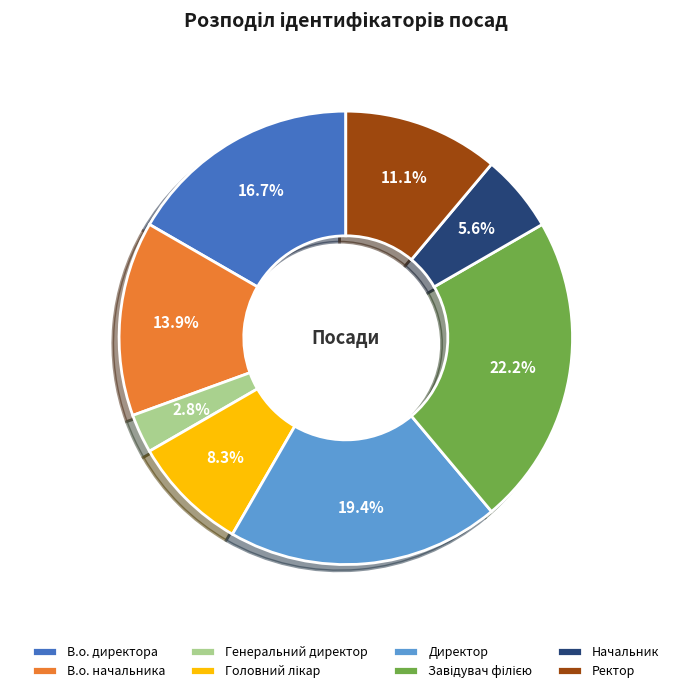

Does Начальник represent more than half of the total?

No